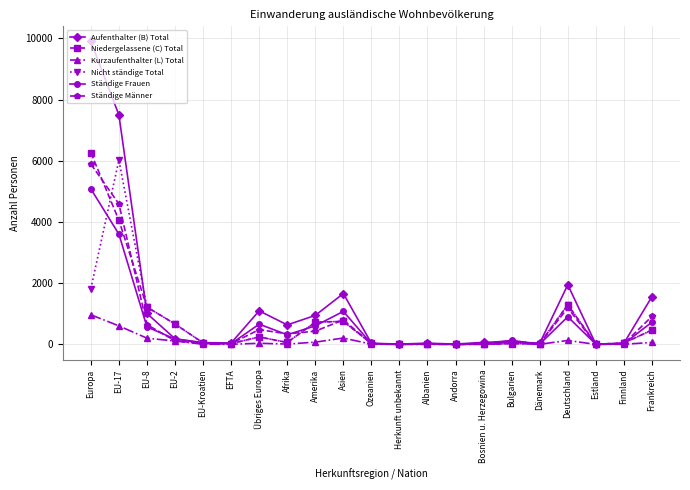

Which series has the largest total across all categories?

Aufenthalter (B) Total